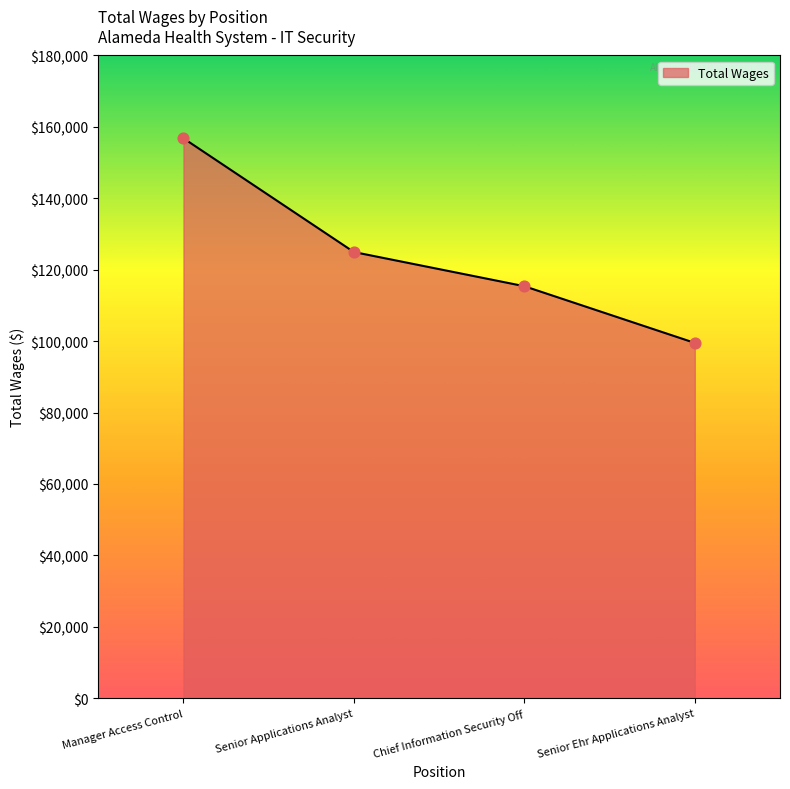

Which has a higher value, Manager Access Control or Senior Ehr Applications Analyst?

Manager Access Control